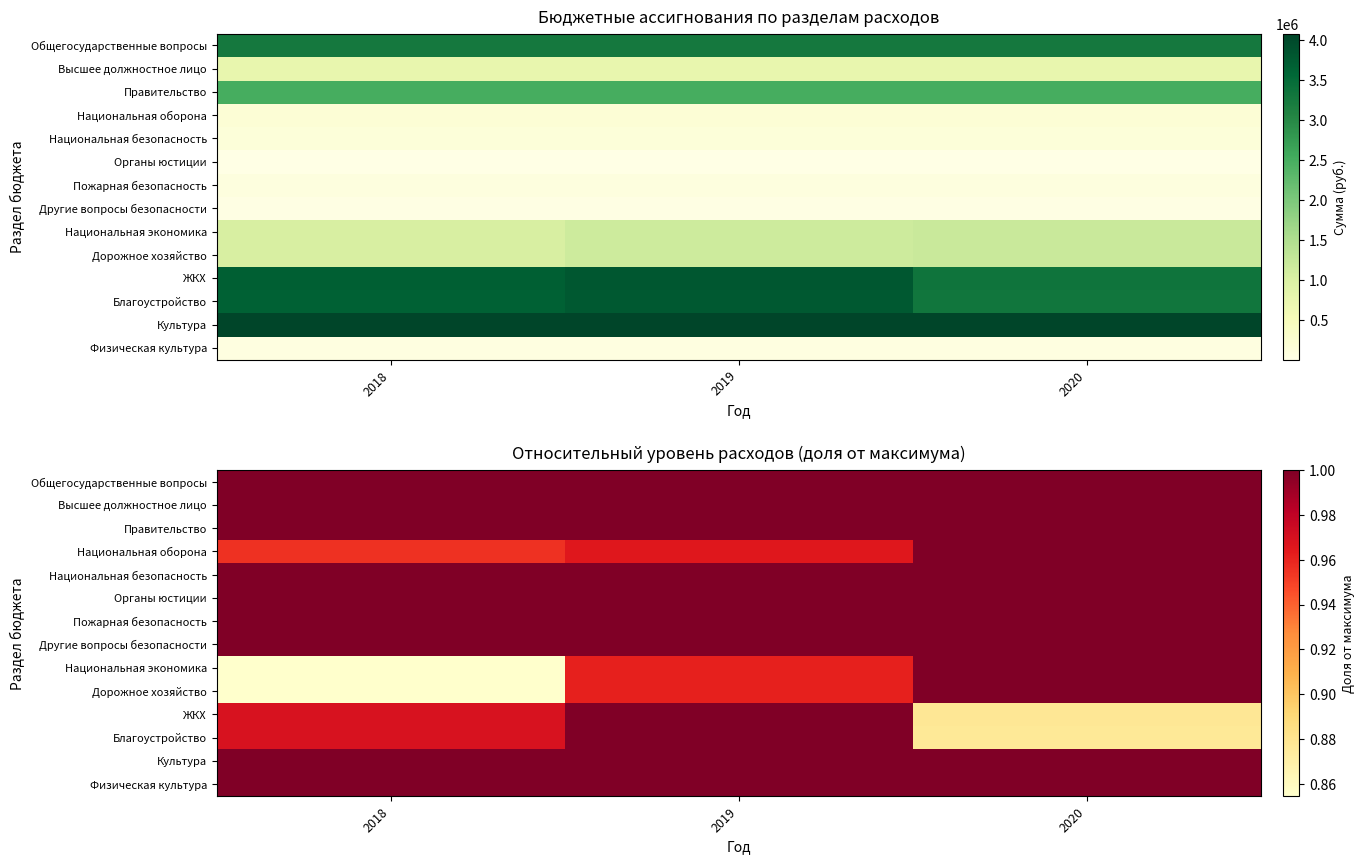

What is the approximate value of Органы юстиции at 2019?

1.0